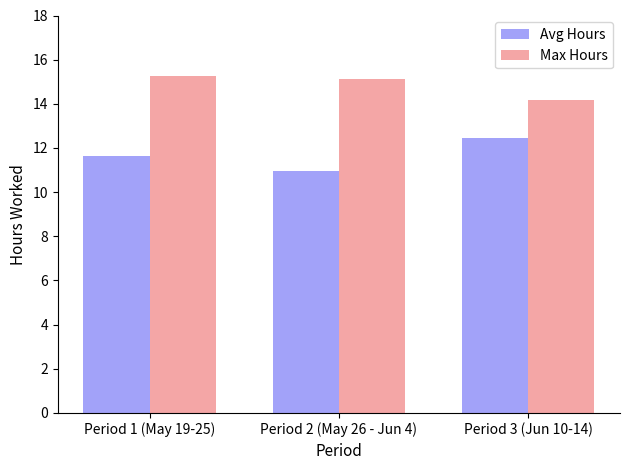

List the series in order of their peak value, lowest first.

Avg Hours, Max Hours